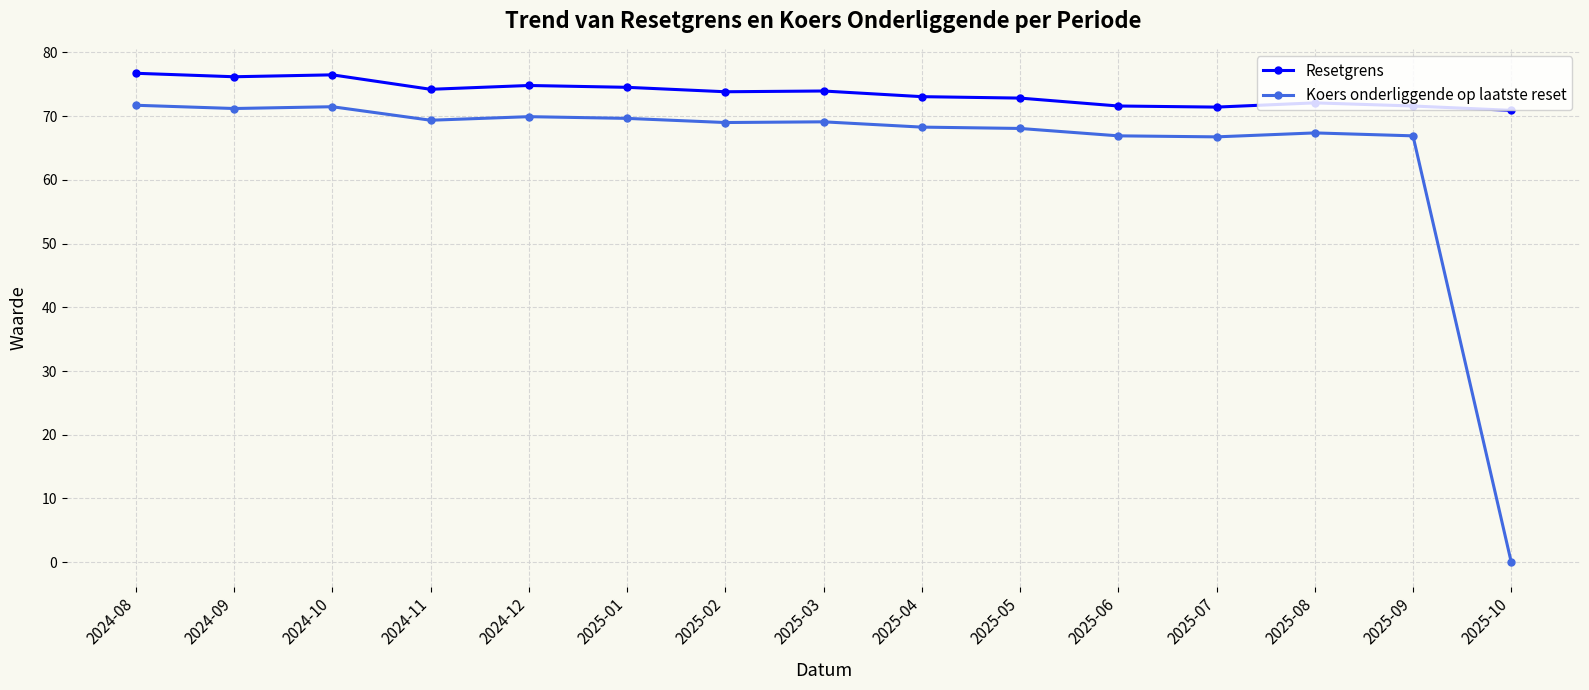

What is the sum of the Koers onderliggende op laatste reset values at 2025-02 and 2024-11?

138.4